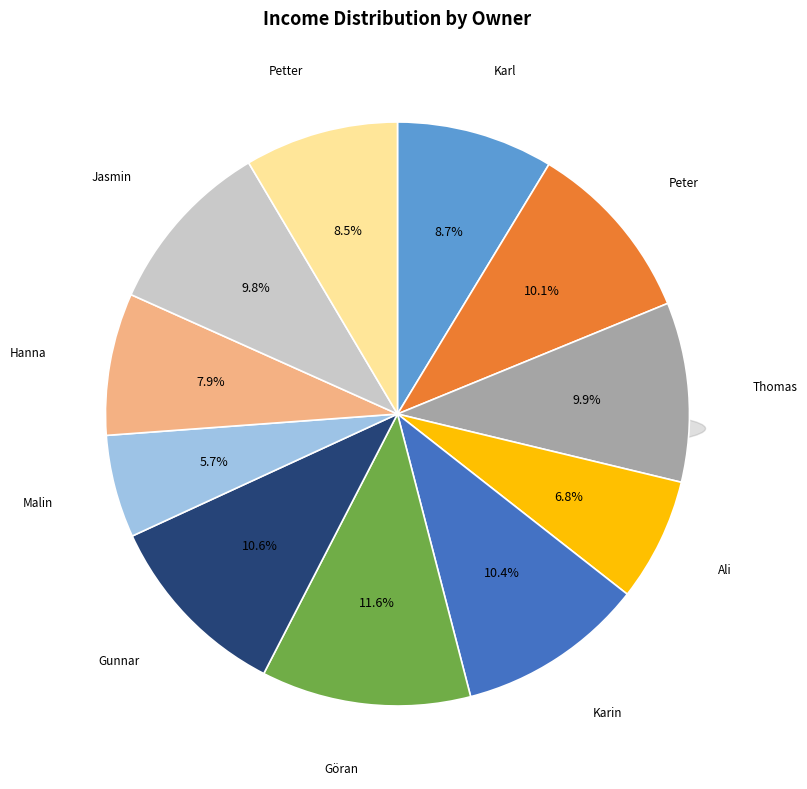

Combined, do Malin and Hanna account for over 50%?

No